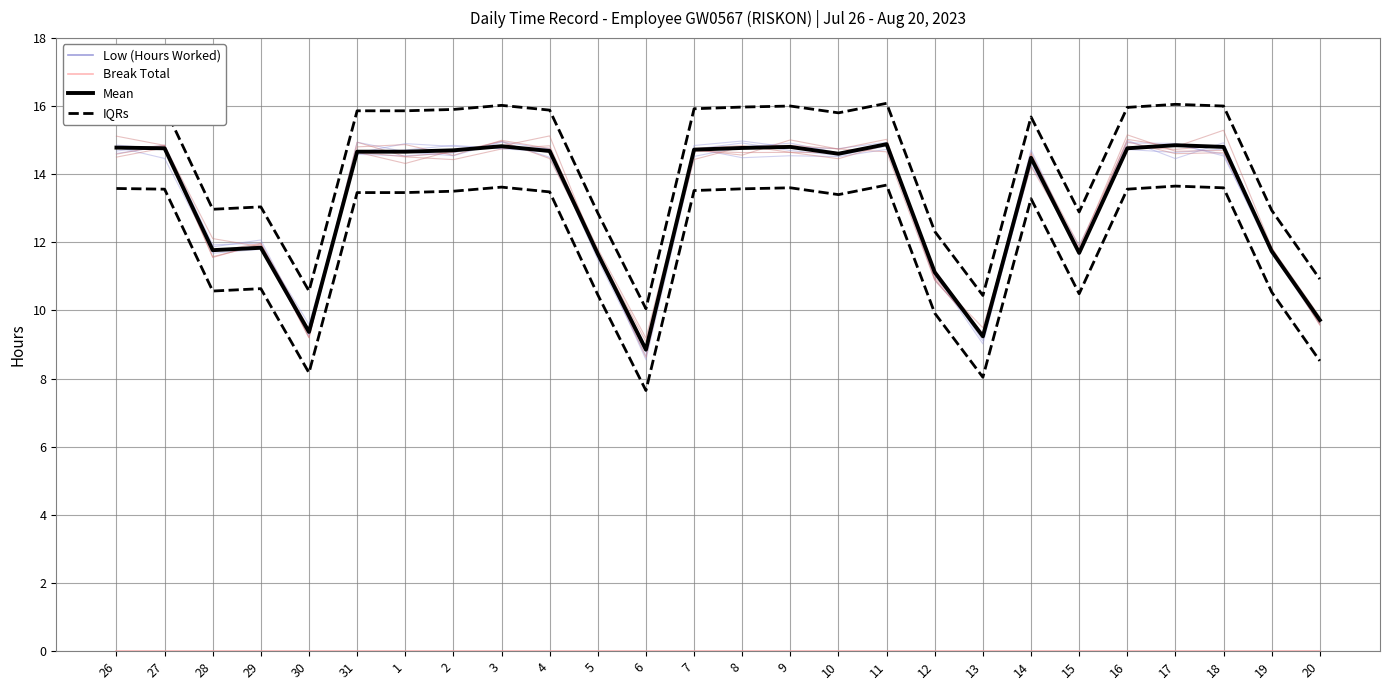

What are all the series names shown in the legend?

Low (Hours Worked), Break Total, Mean, IQRs